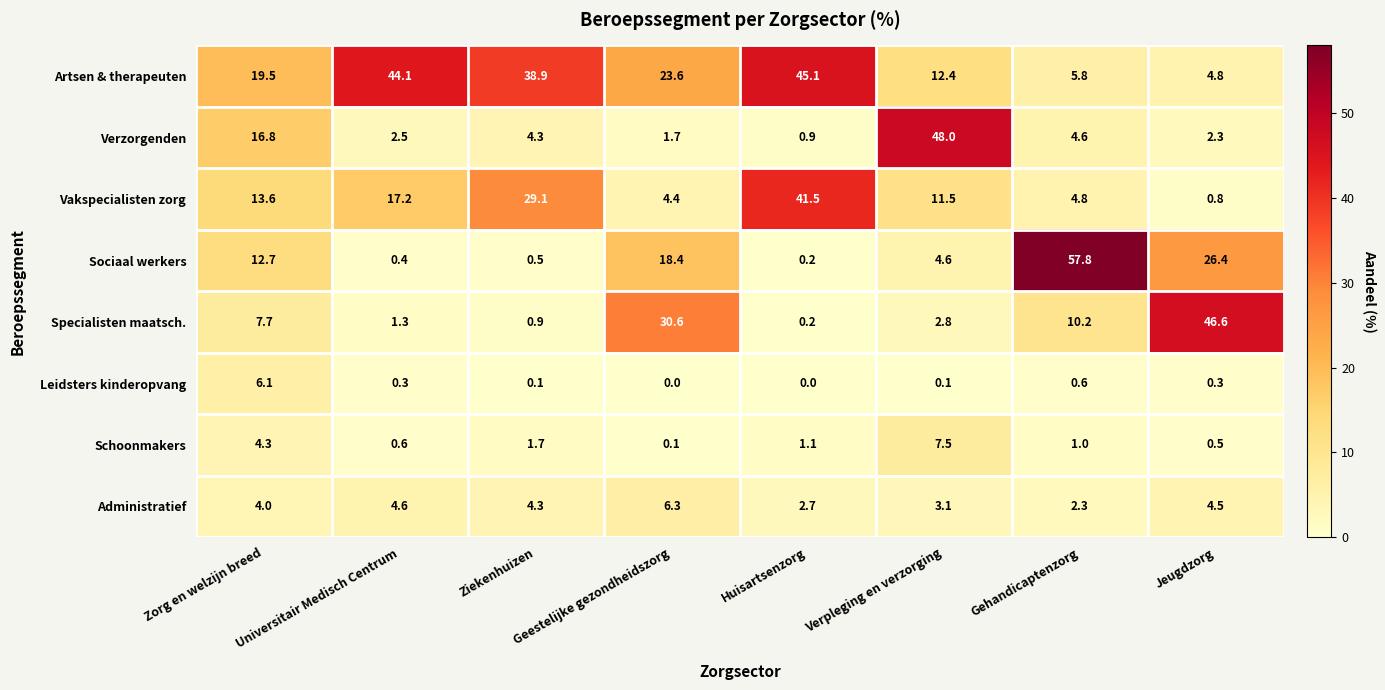

What is the total value across all series at Ziekenhuizen?

79.8